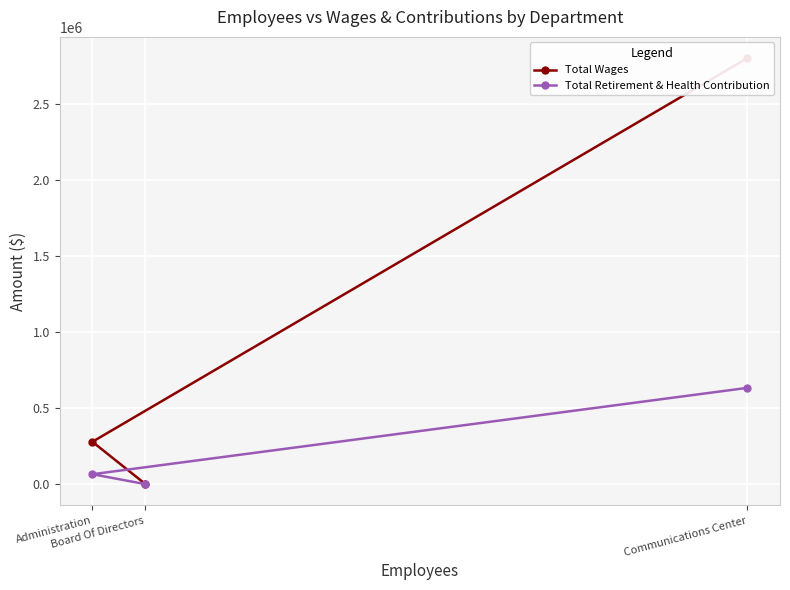

What is the average value of the Total Wages series?

1026847